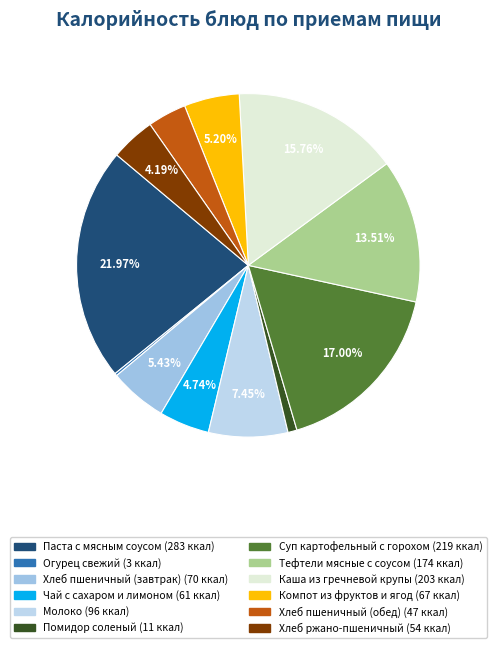

Which category has the smallest portion of the pie?

Огурец свежий